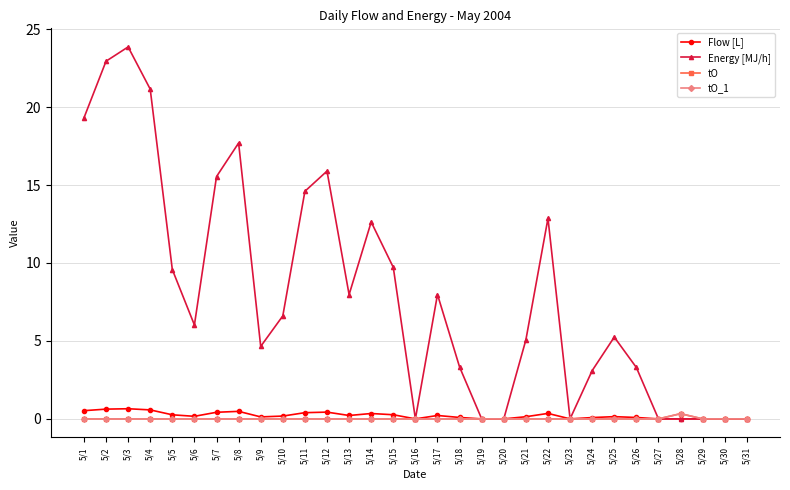

Does the chart have visible grid lines?

Yes